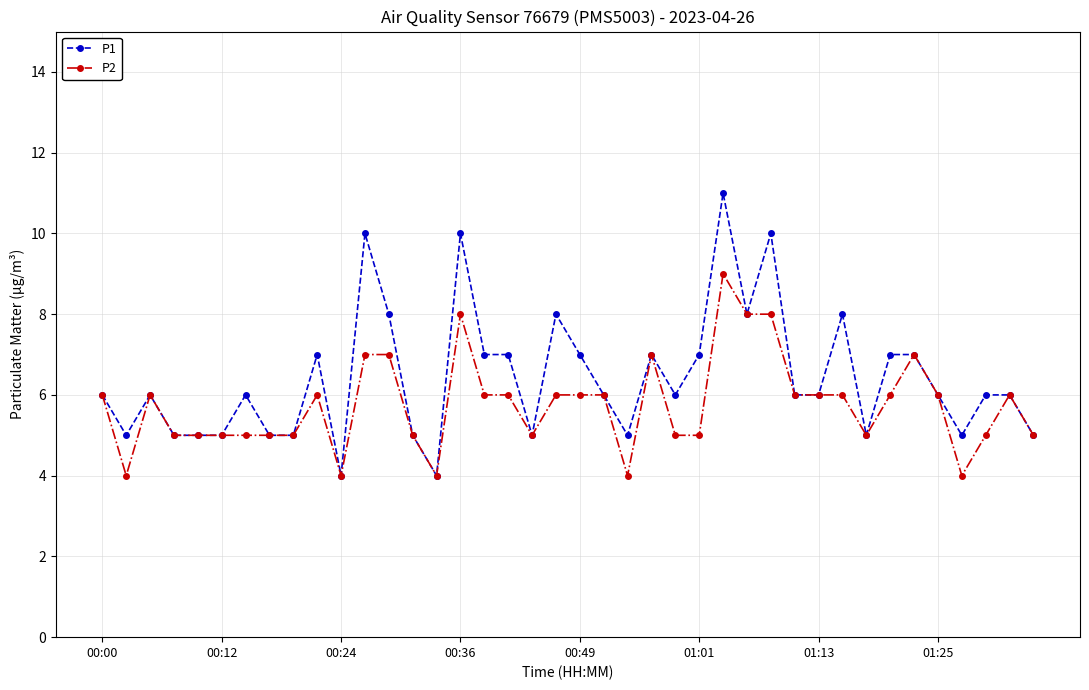

Which series has the largest total across all categories?

P1